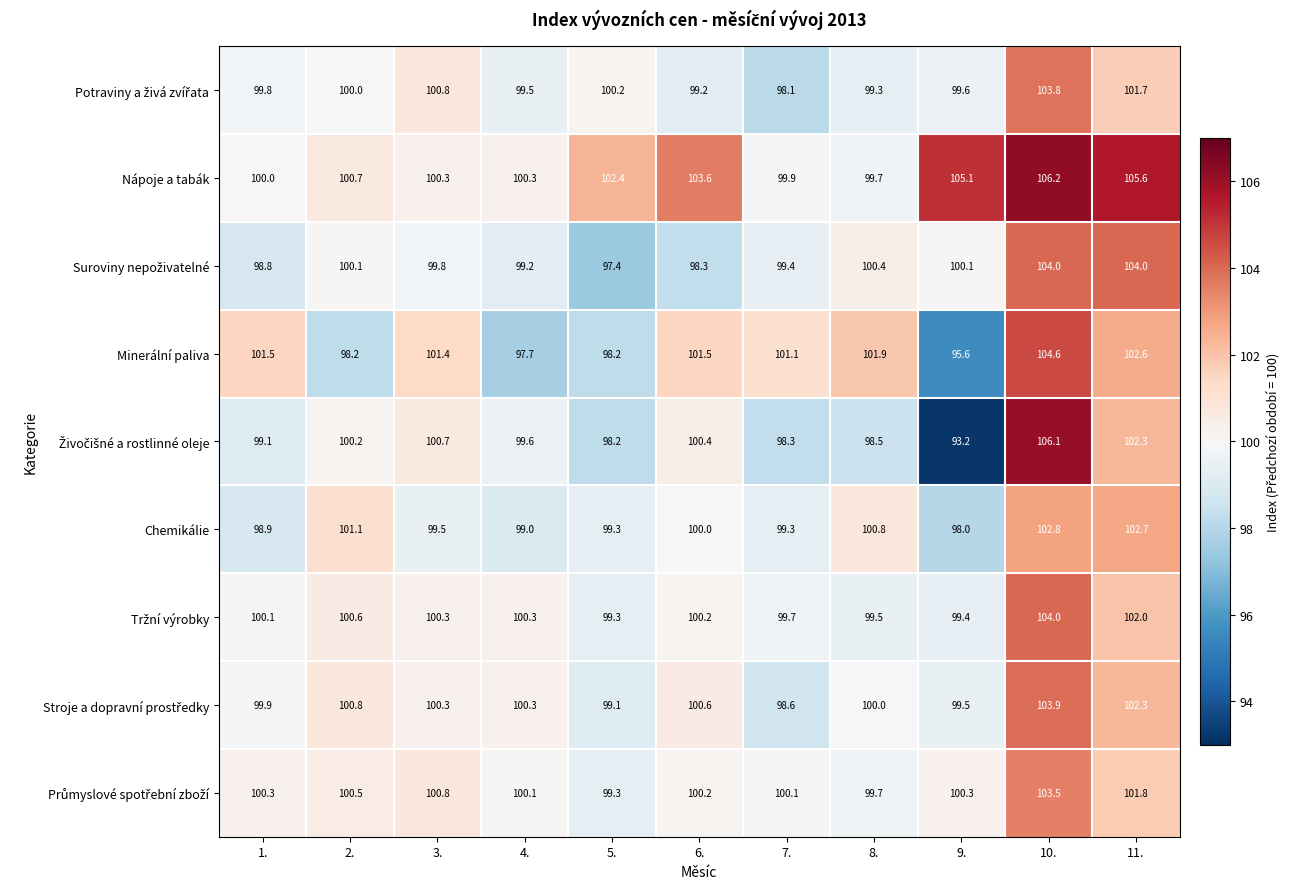

Which series changed the most between 7. and 11.?

Nápoje a tabák